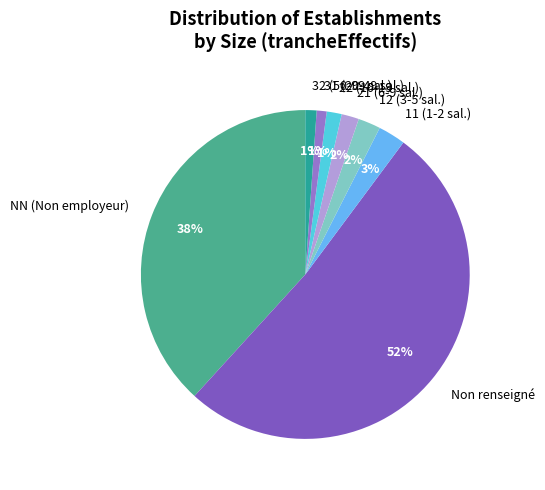

Which slice represents more than half of the pie?

Non renseigné